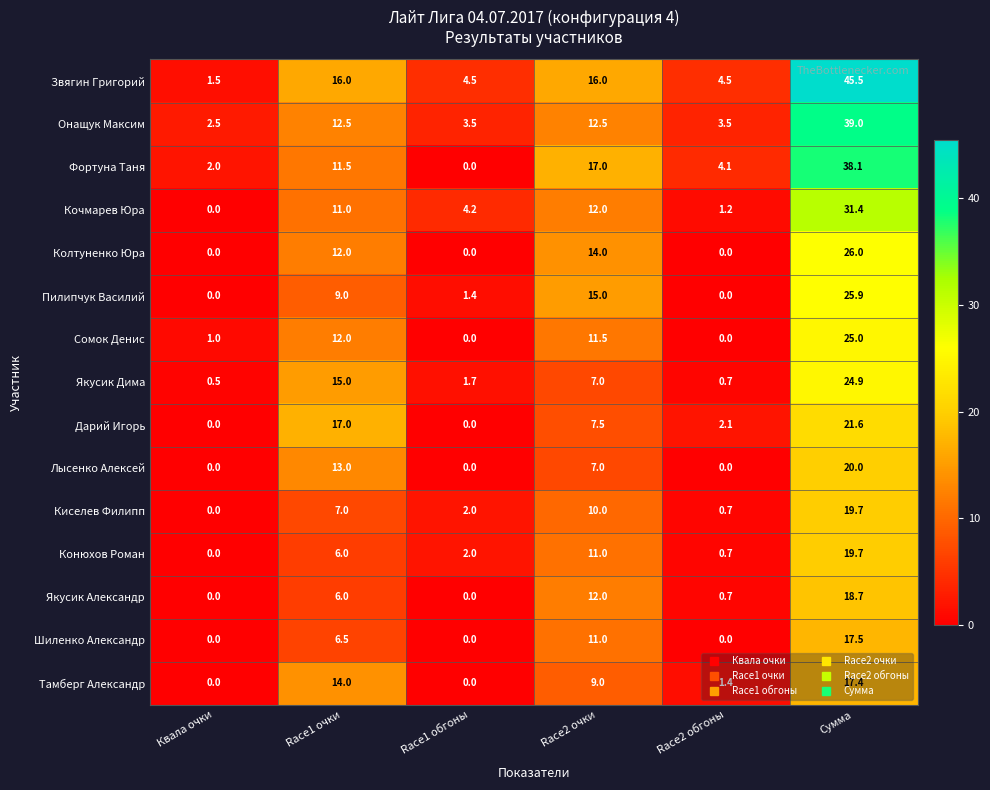

What is the greatest value displayed?

45.5